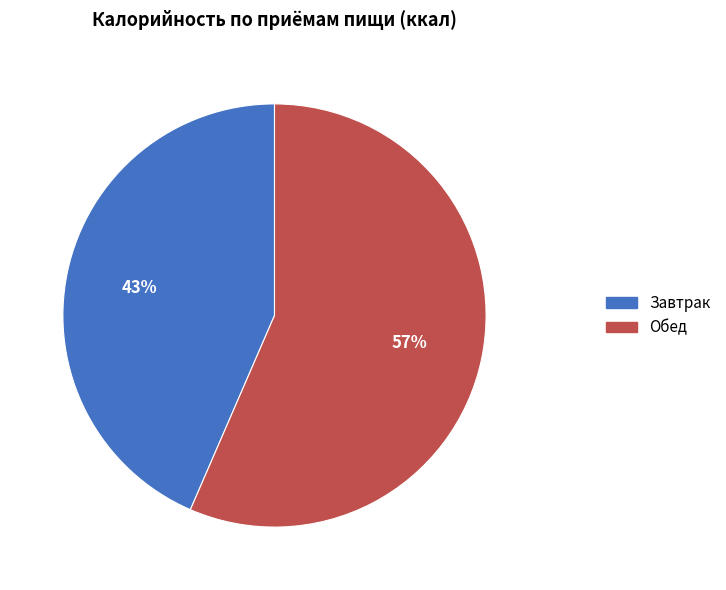

The Завтрак slice represents 43% of the pie. True or false?

True